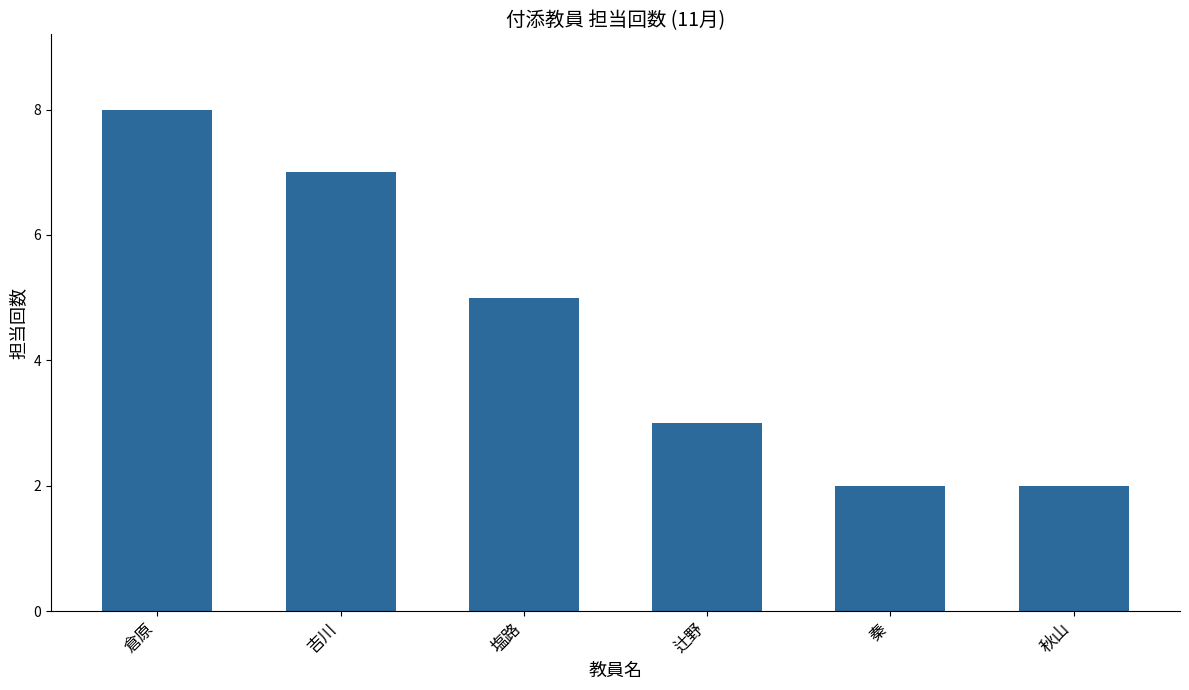

Approximately how many times larger is the value at 辻野 compared to 塩路?

0.6